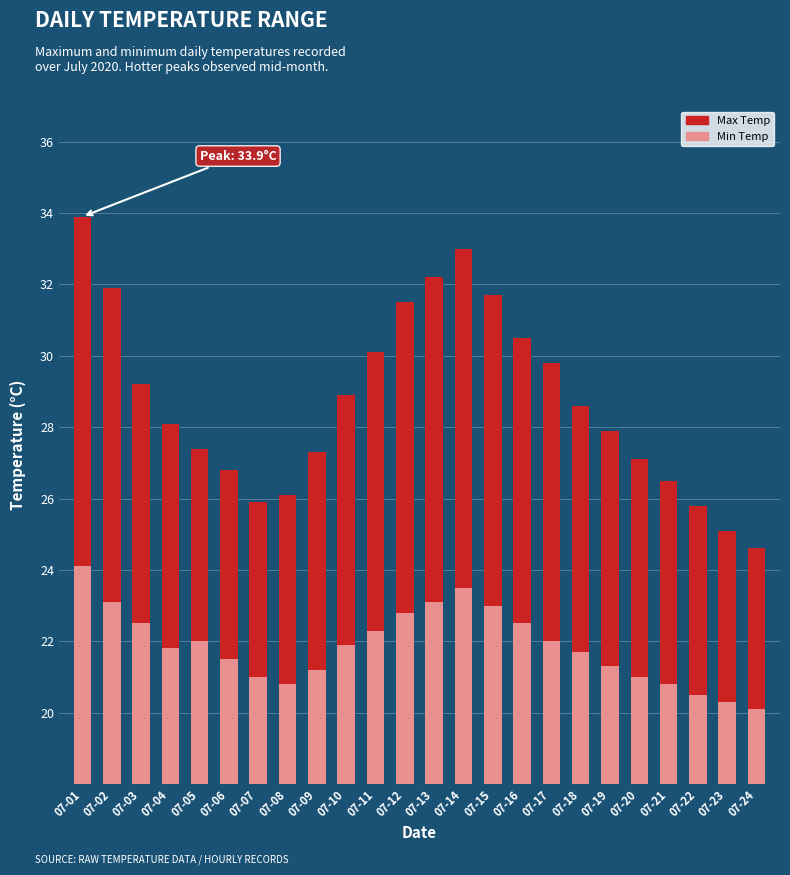

Which has a higher value, 07-02 or 07-19?

07-02